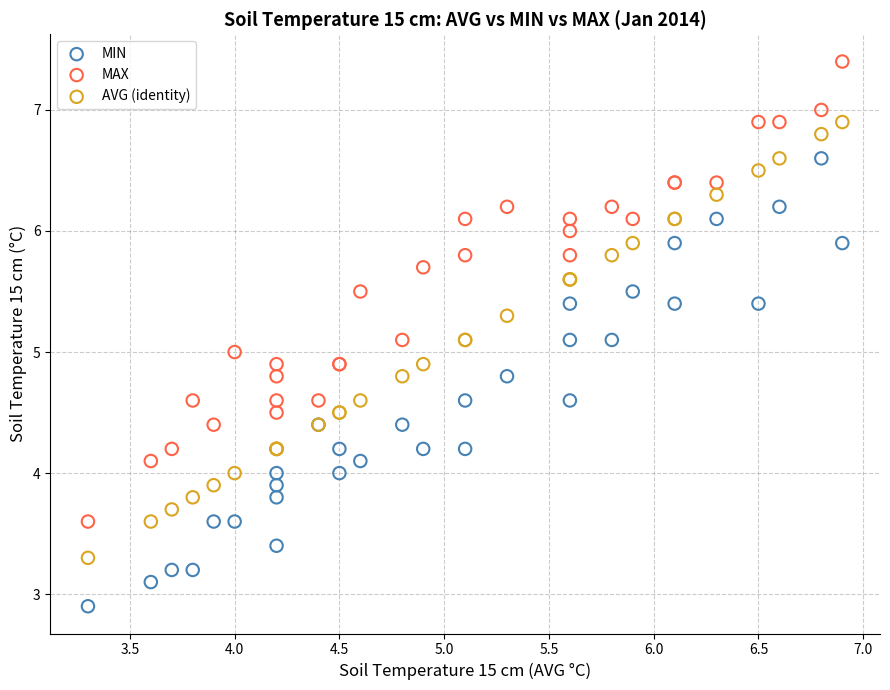

Which series contains the lowest Y value?

MIN